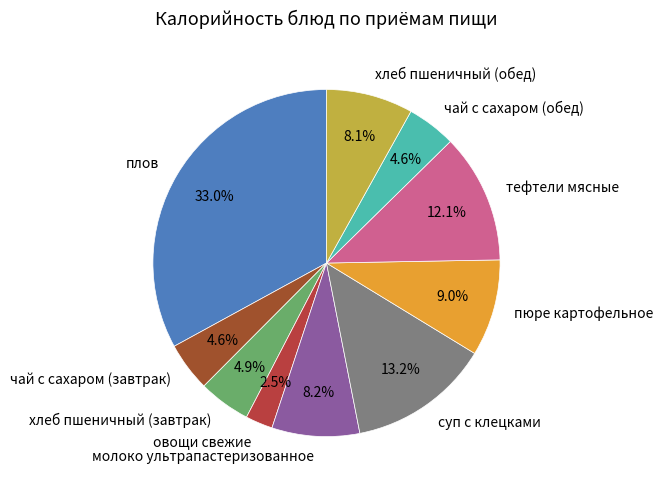

Which slice is the largest?

плов